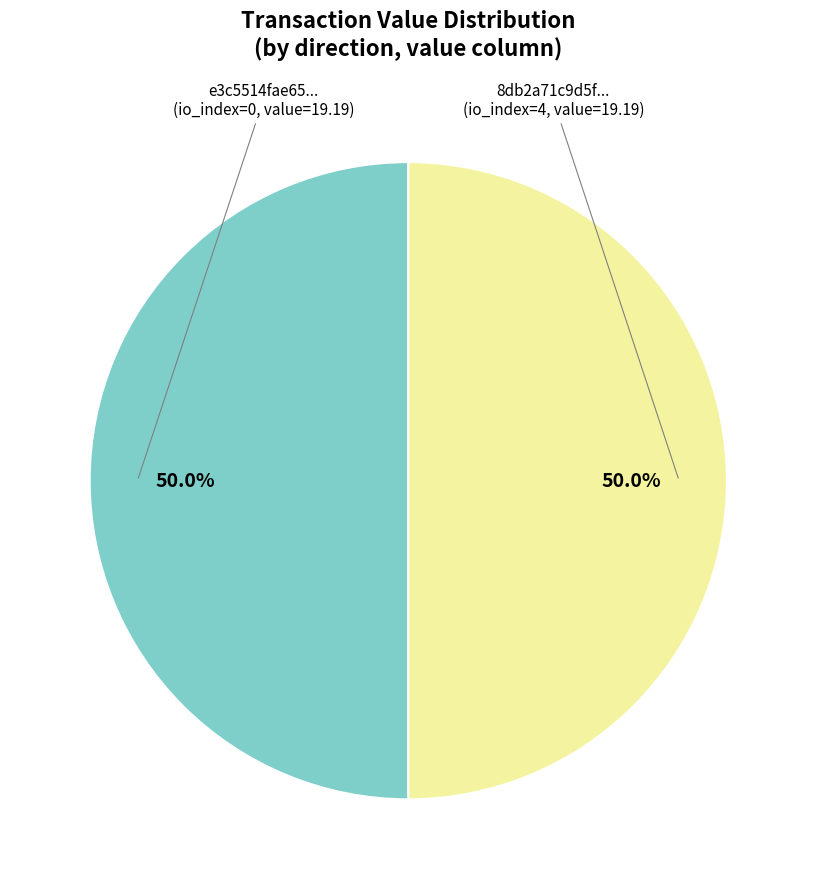

Which slice is the smallest?

tx row 0 (io_index=0)